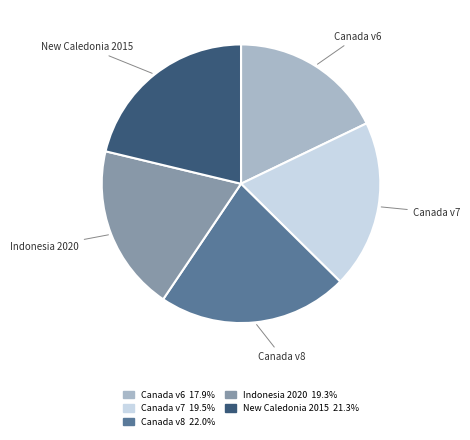

Is there a majority slice in this chart?

No